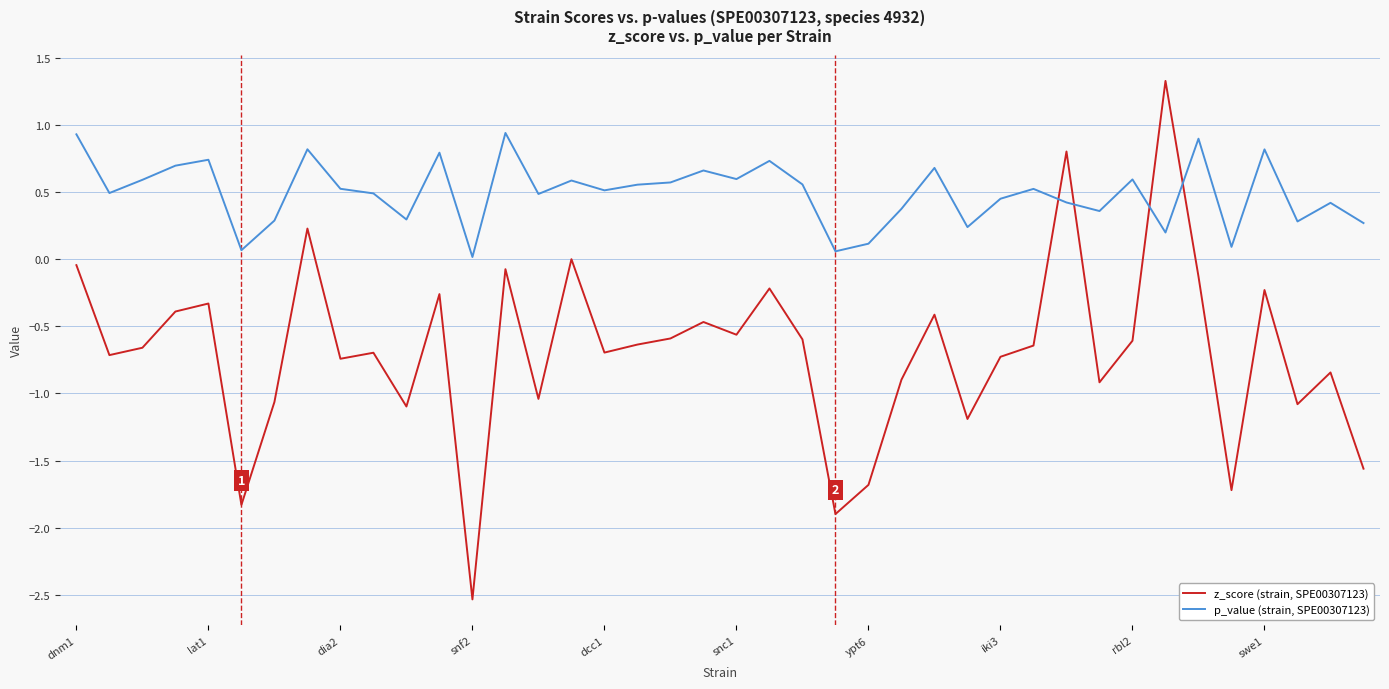

What is the average value of the z_score (strain, SPE00307123) series?

-0.7